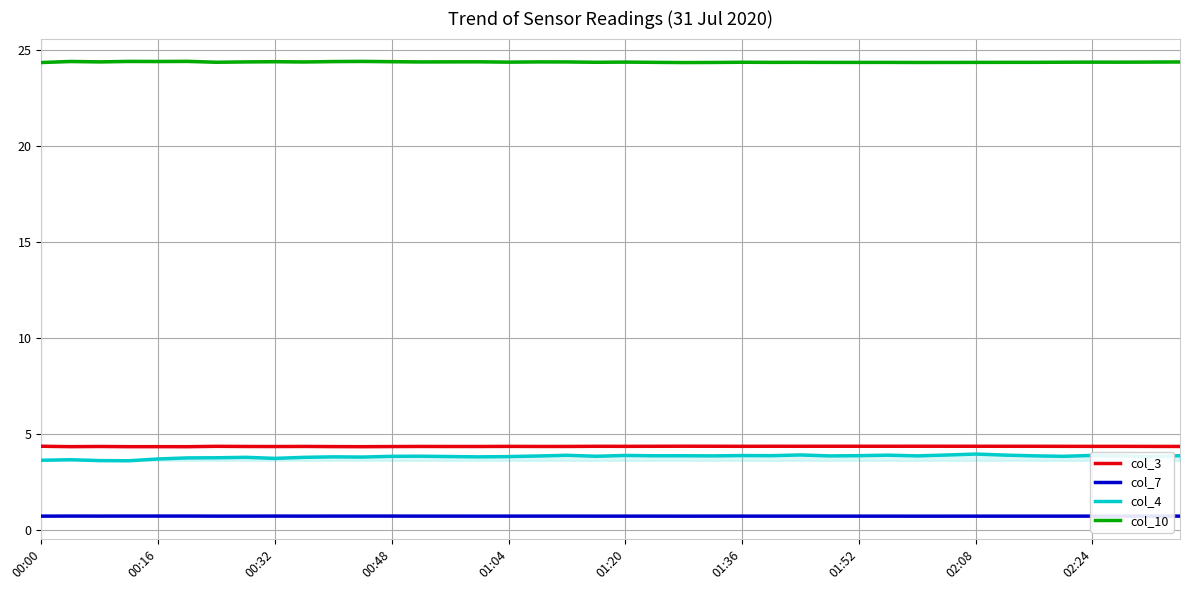

Which series has the largest total across all categories?

col_10